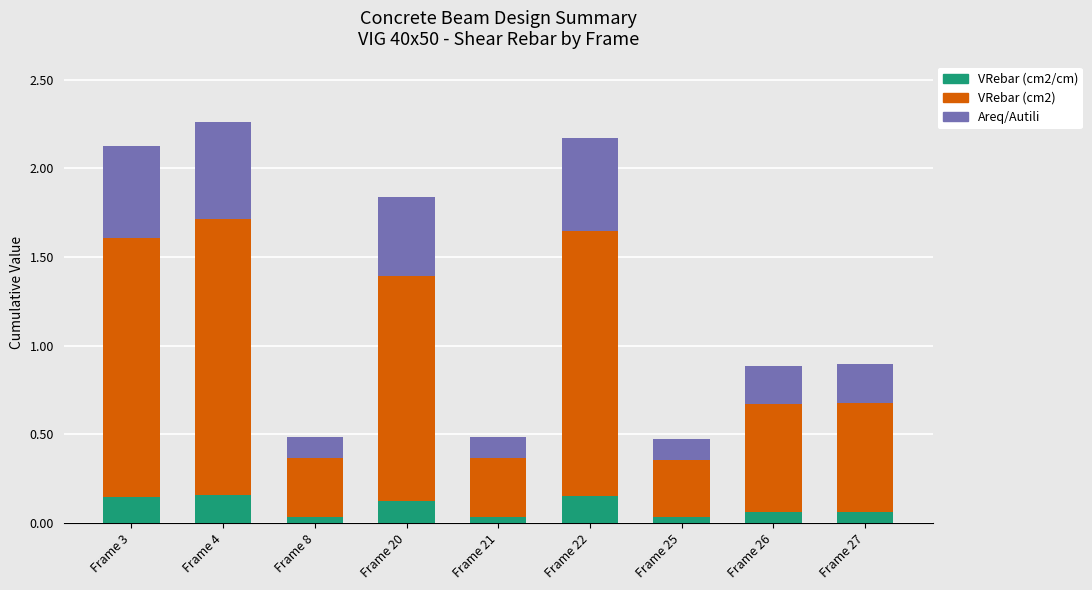

The VRebar (cm2/cm) series shows 0.1 at Frame 26. True or false?

True